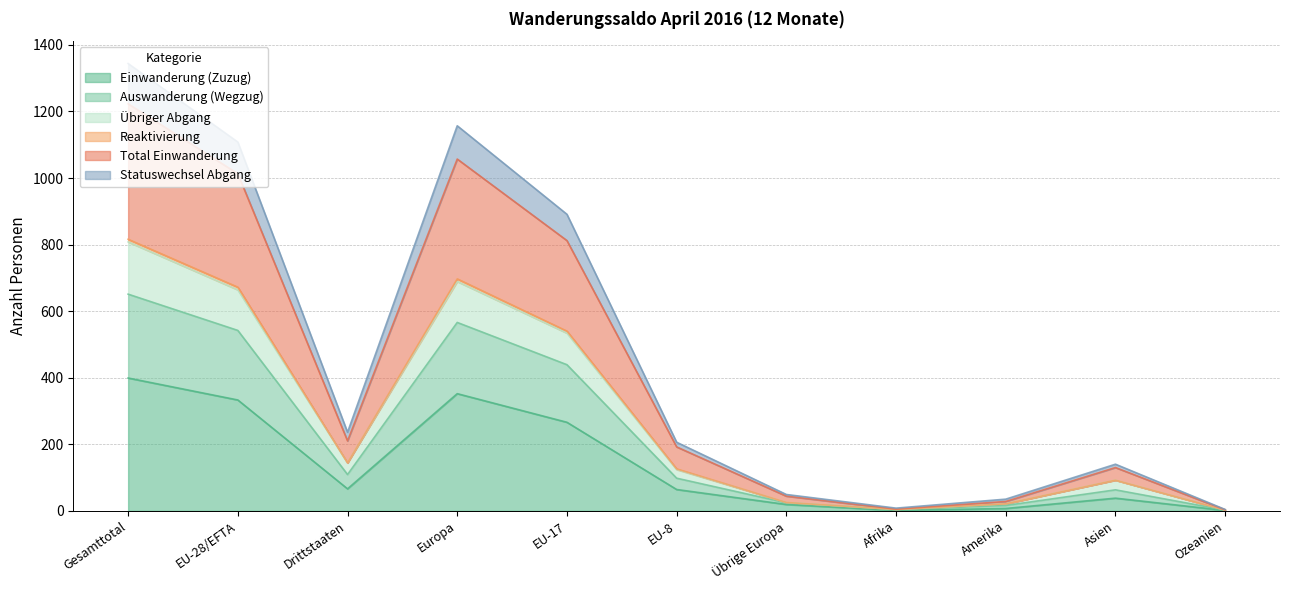

At which category does the chart reach its minimum across all series?

Afrika